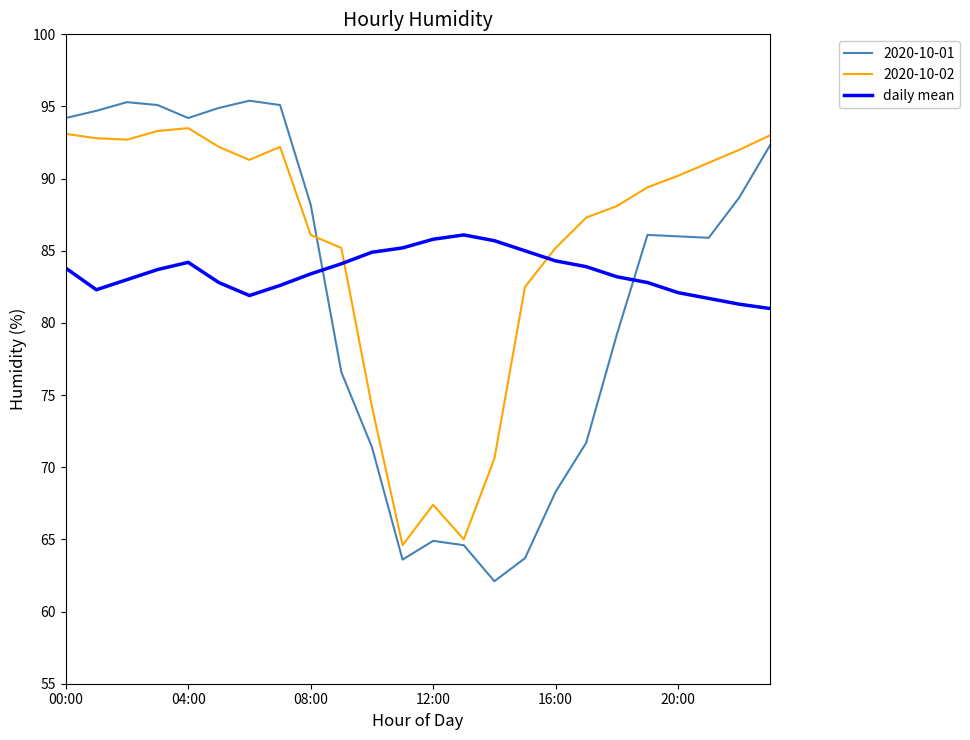

Does the chart display data point markers on the line(s)?

No